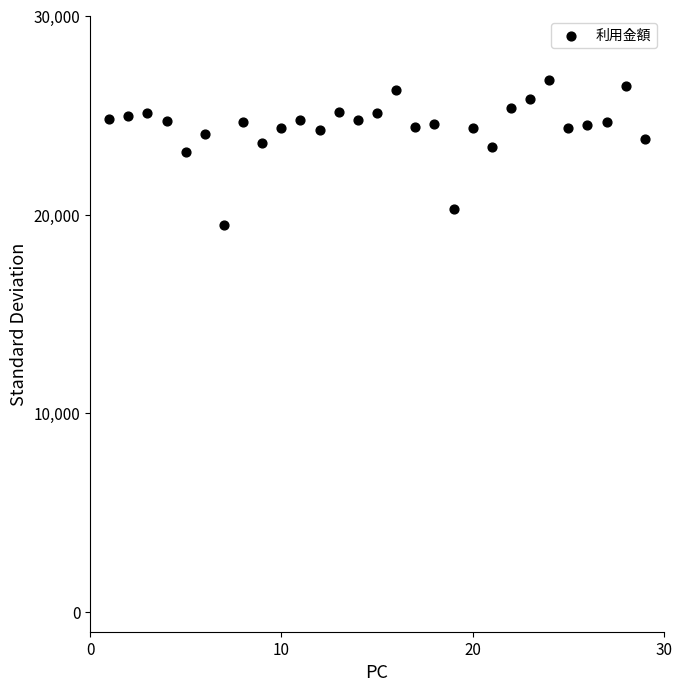

What is the range of X values (max minus min)?

28